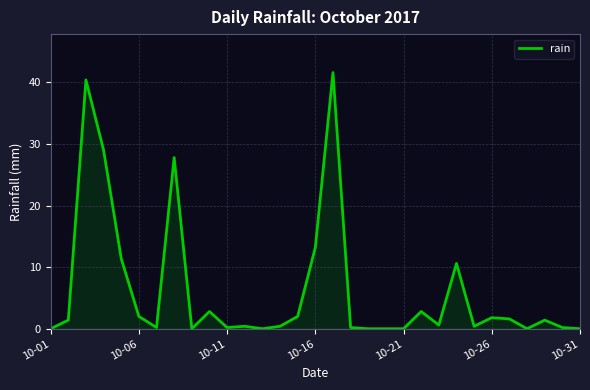

What is the maximum value shown in the chart?

41.6